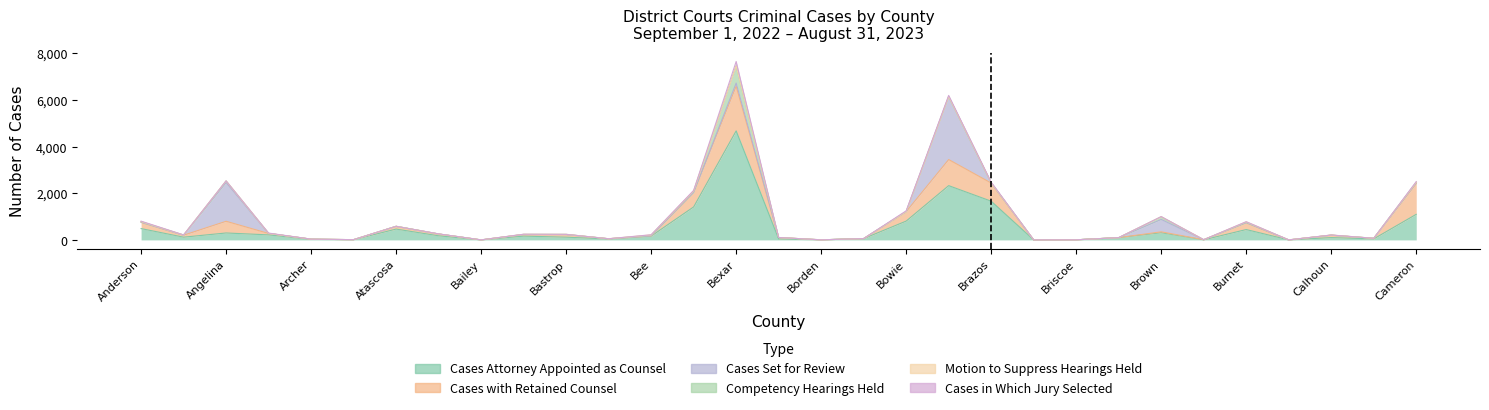

At which category does the chart reach its peak across all series?

Bexar